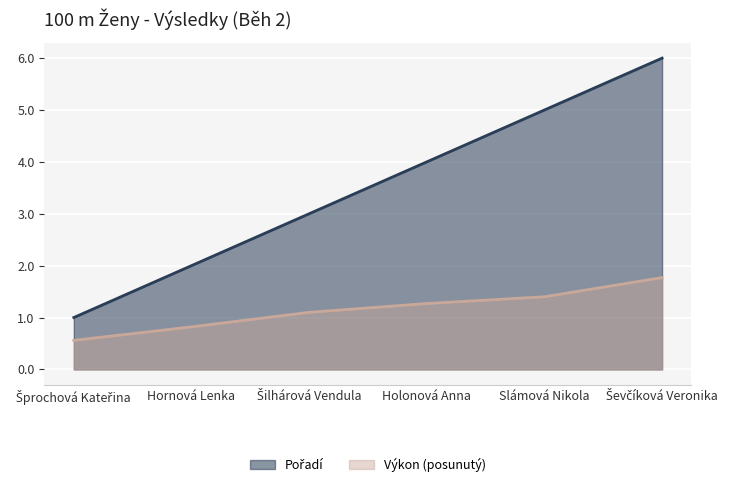

Which category has the lowest value in the Výkon series?

Šprochová Kateřina